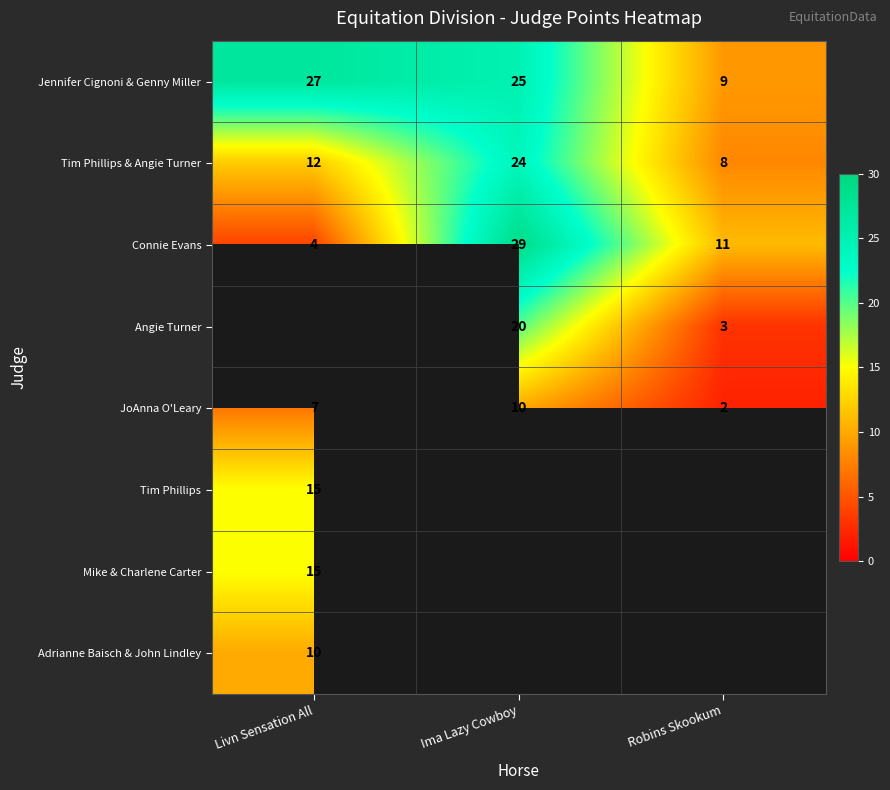

Which category has the highest value in the JoAnna O'Leary series?

Ima Lazy Cowboy